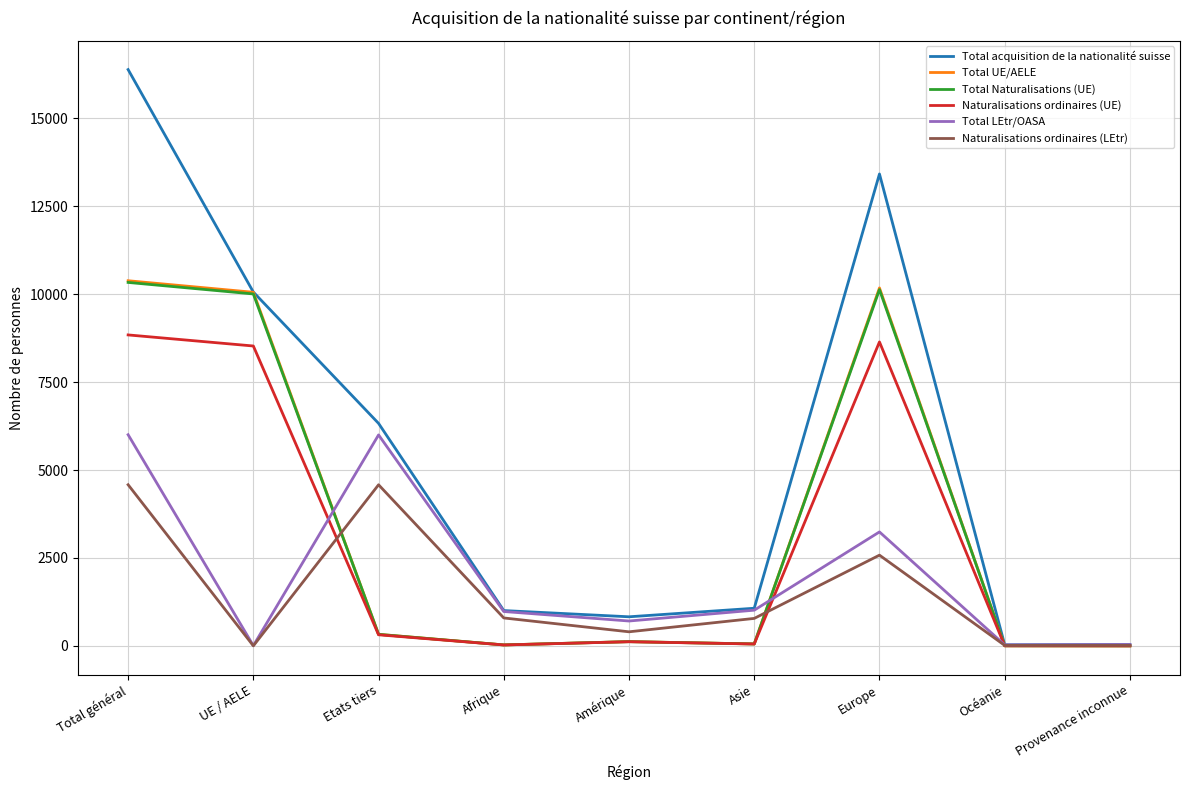

How many categories are shown in the chart?

9